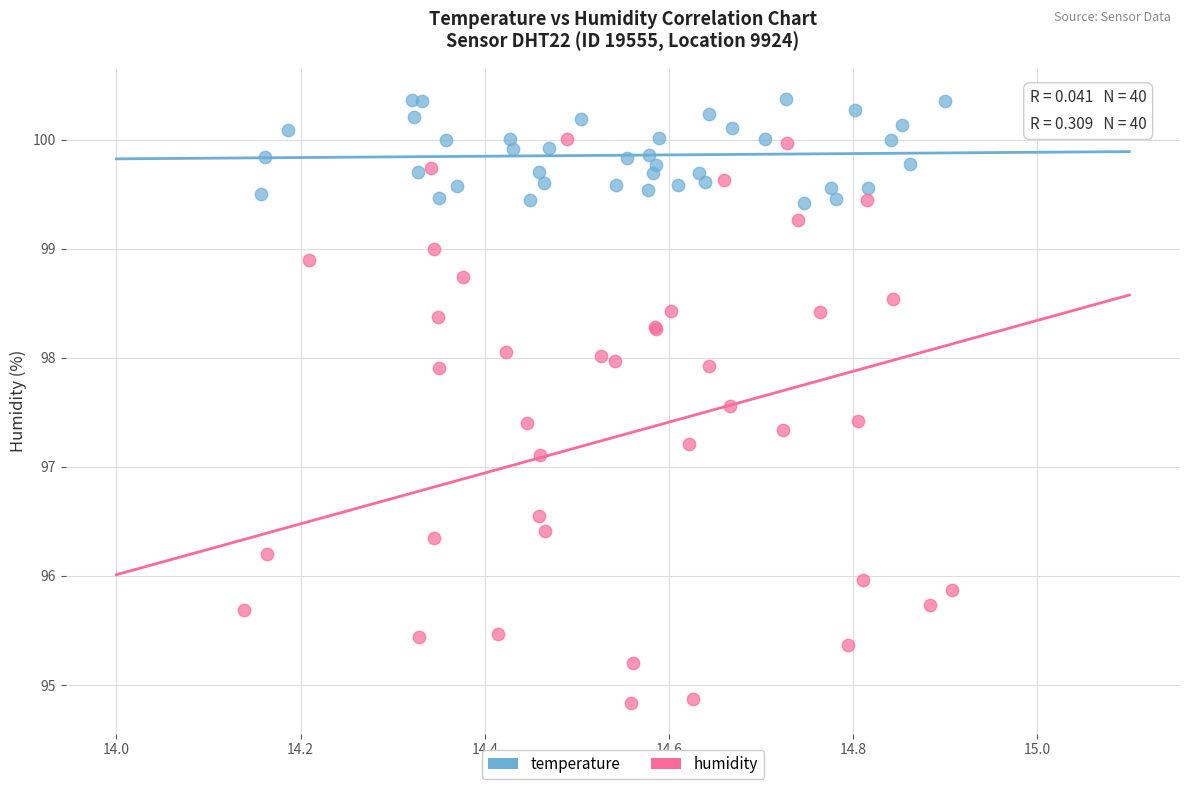

What are all the series names shown in the legend?

temperature, humidity